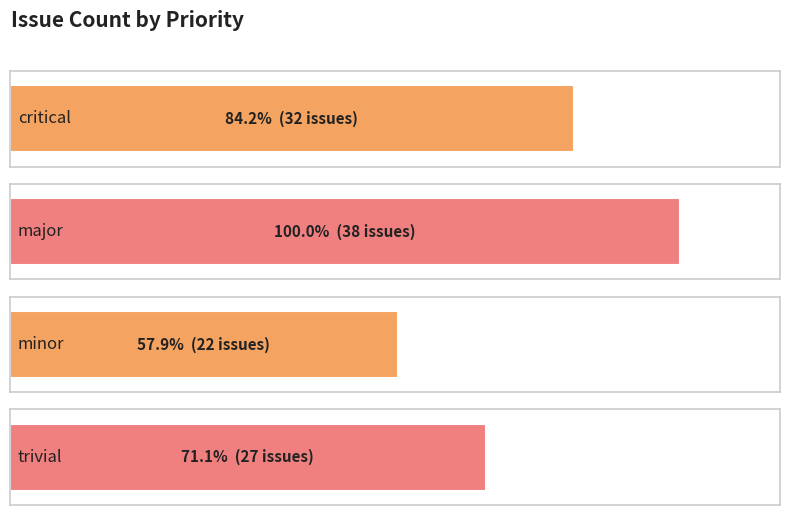

What is the ratio of the value at trivial to the value at critical?

0.8